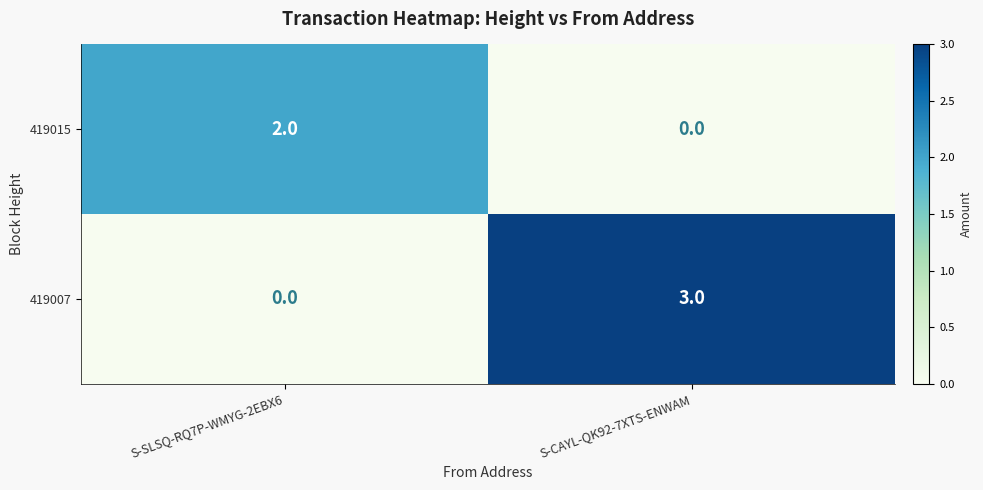

List the series in order of their peak value, lowest first.

419015, 419007